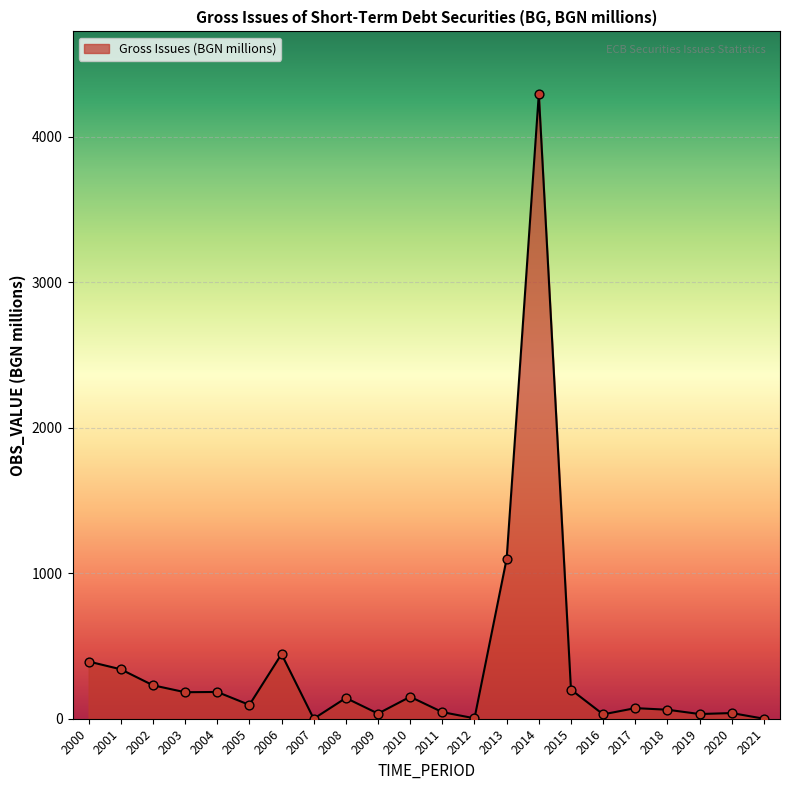

What is the change in value from 2015 to 2019?

-167.7